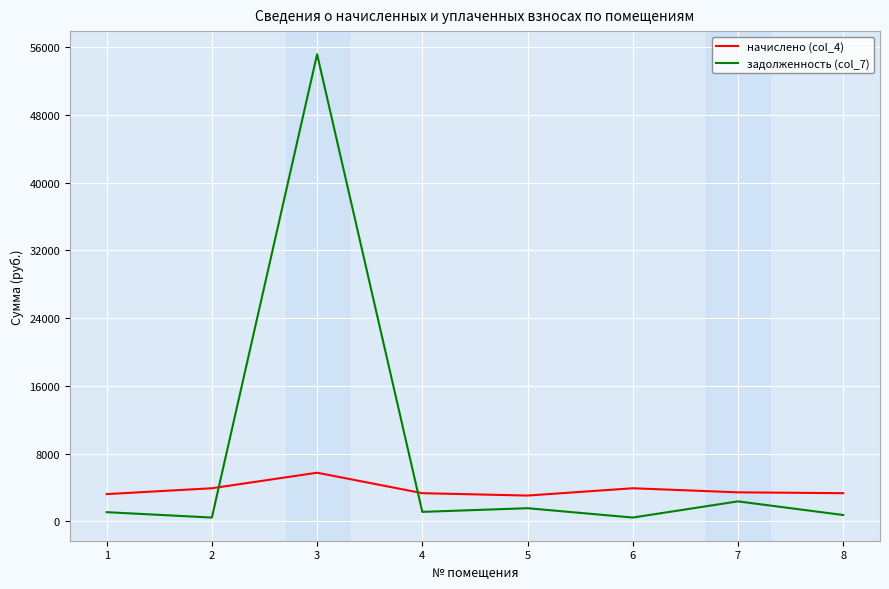

What is the maximum value shown in the chart?

55170.4